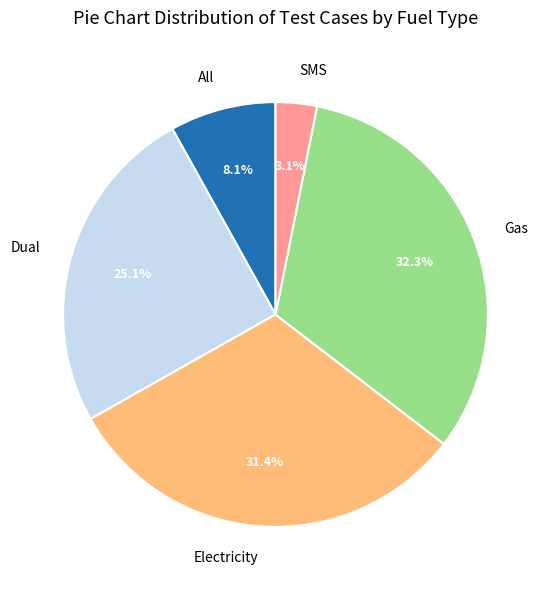

Which has a higher value, Dual or Gas?

Gas